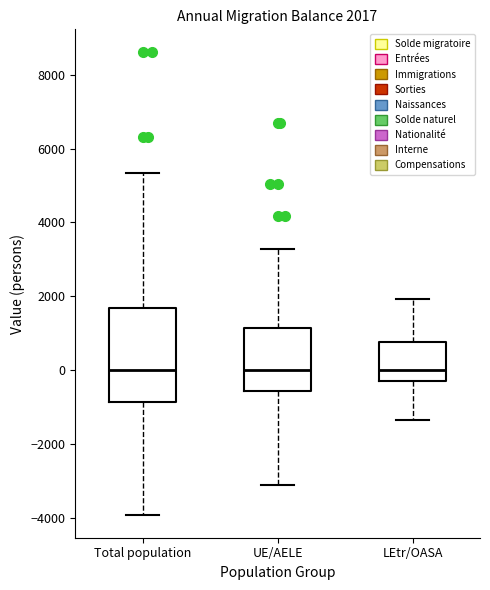

Comparing the boxes themselves (not the whiskers), which one is the tallest?

Total population